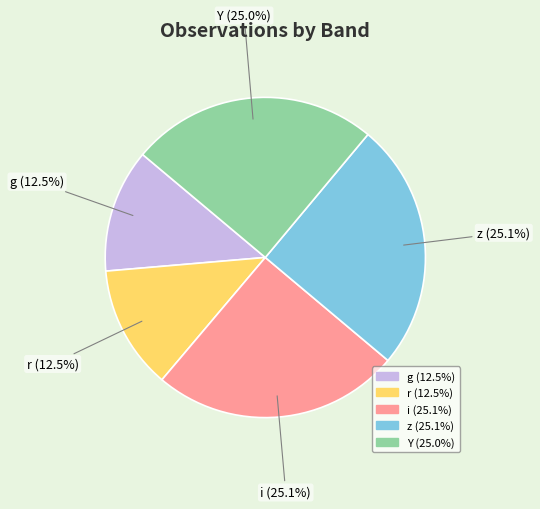

Is there any slice that represents more than half of the pie?

No